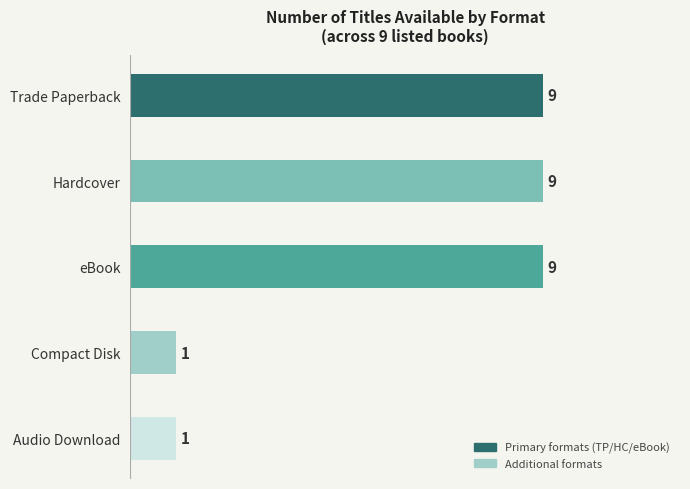

What is the maximum value shown in the chart?

9